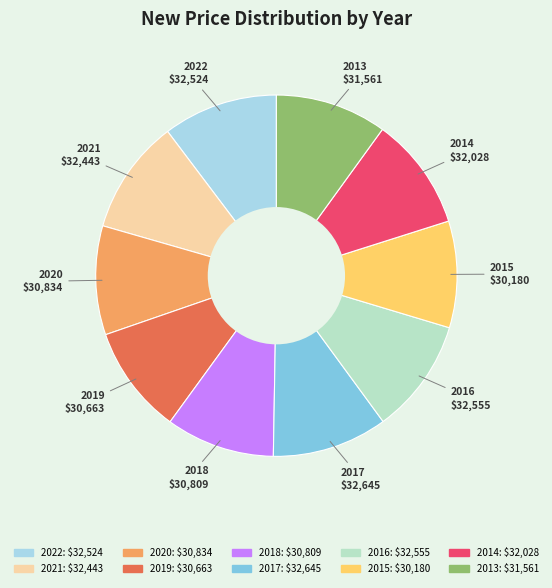

Is there a majority slice in this chart?

No